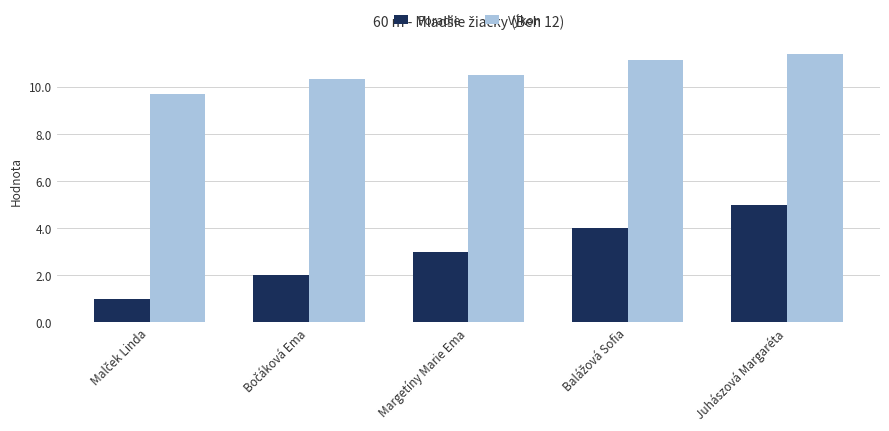

Count the number of data series in this chart.

2